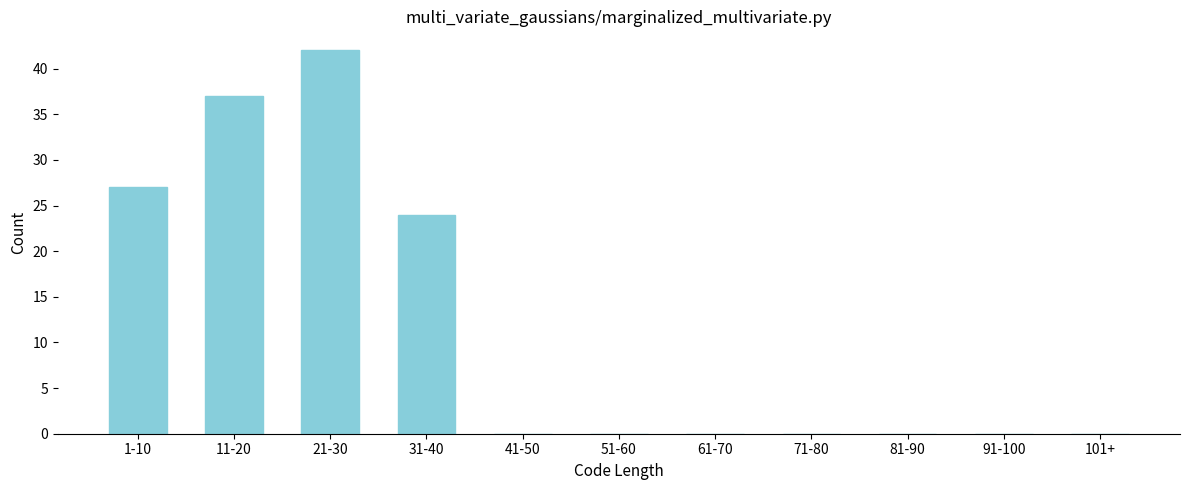

Reading left to right, extract all data points from this chart.

1-10=27	11-20=37	21-30=42	31-40=24	41-50=0	51-60=0	61-70=0	71-80=0	81-90=0	91-100=0	101+=0